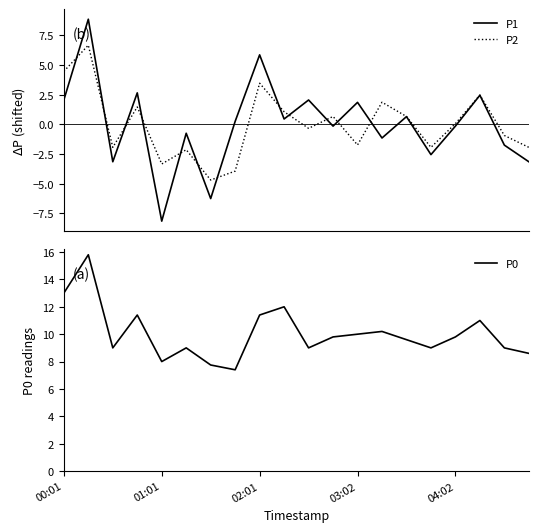

List the series in order of their peak value, highest first.

P0, P1, P2